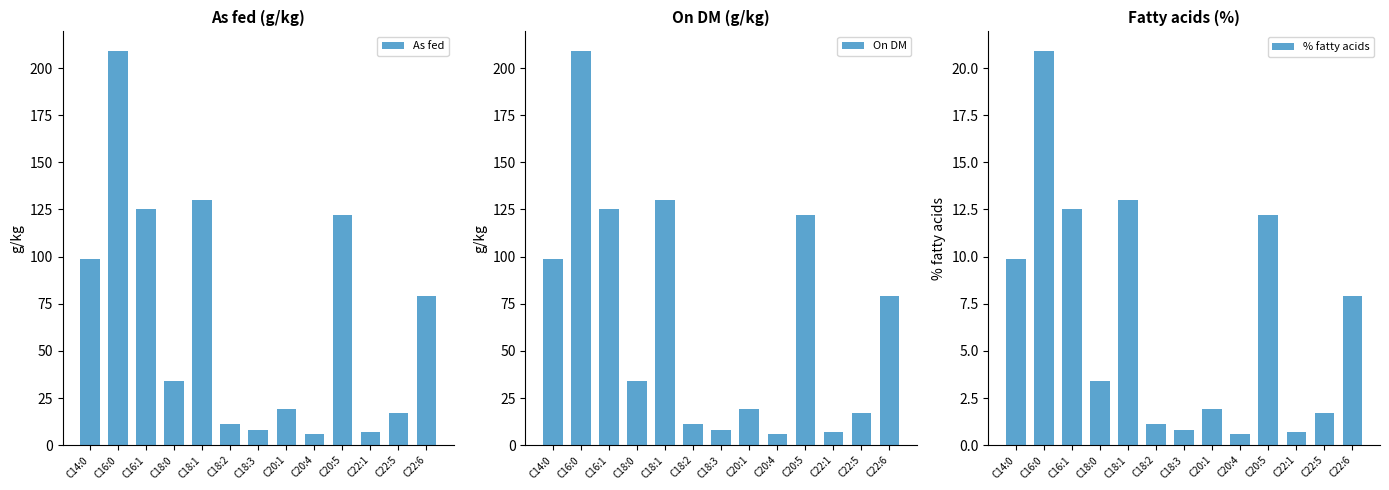

True or false: On DM has a value of 19.0 at C20:1.

True